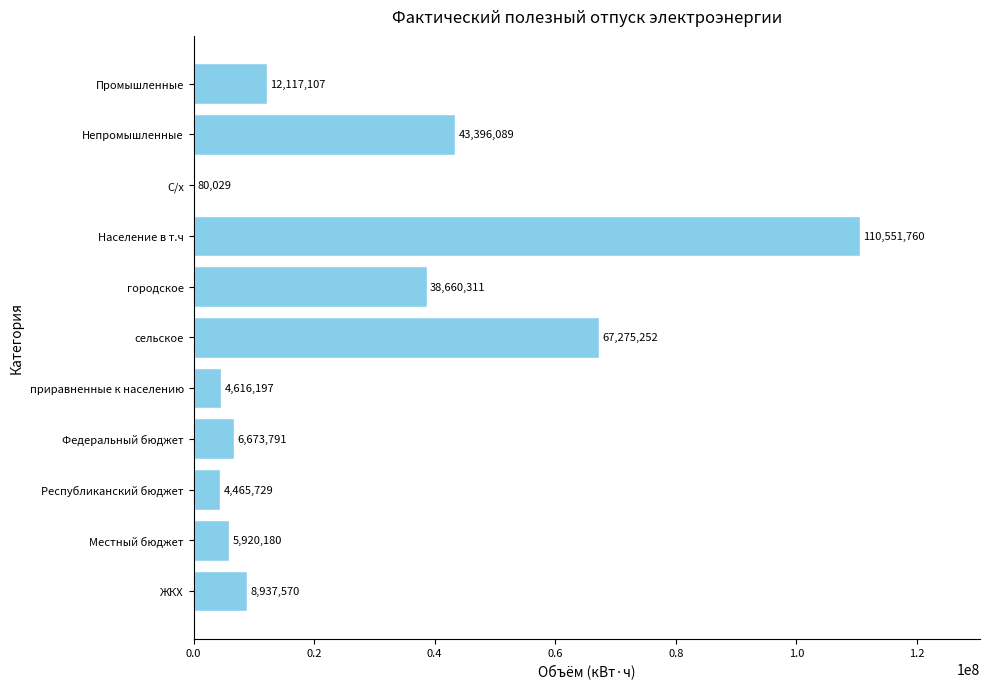

What is the greatest value displayed?

110551760